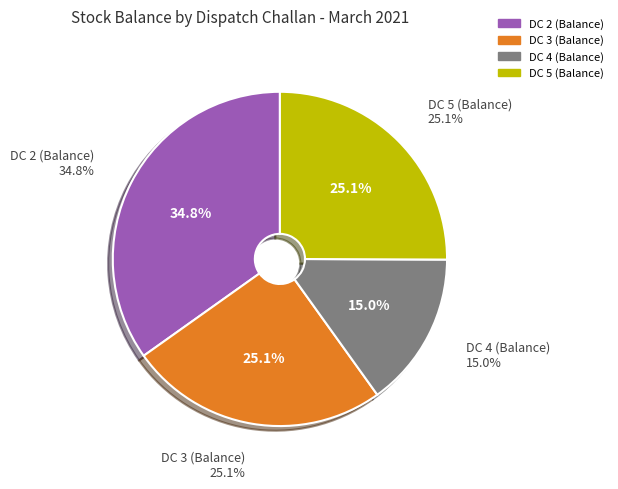

To the nearest percent, what portion does DC 2 (Balance) represent?

35%